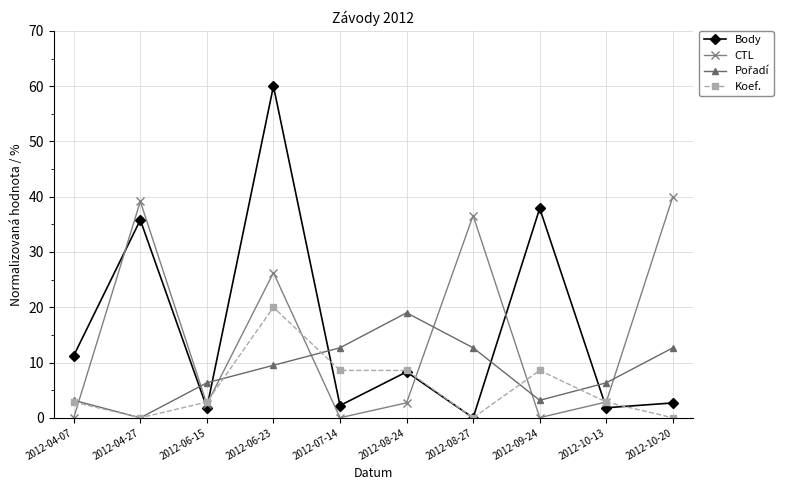

Is the value of CTL at 2012-06-23 greater than the value of Koef. at 2012-10-13?

Yes